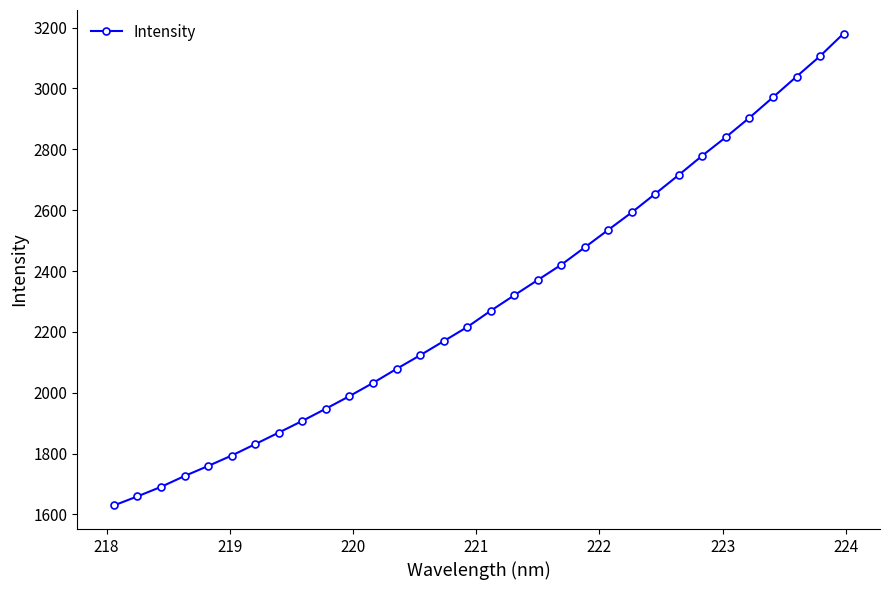

What is the minimum value shown in the chart?

1629.6